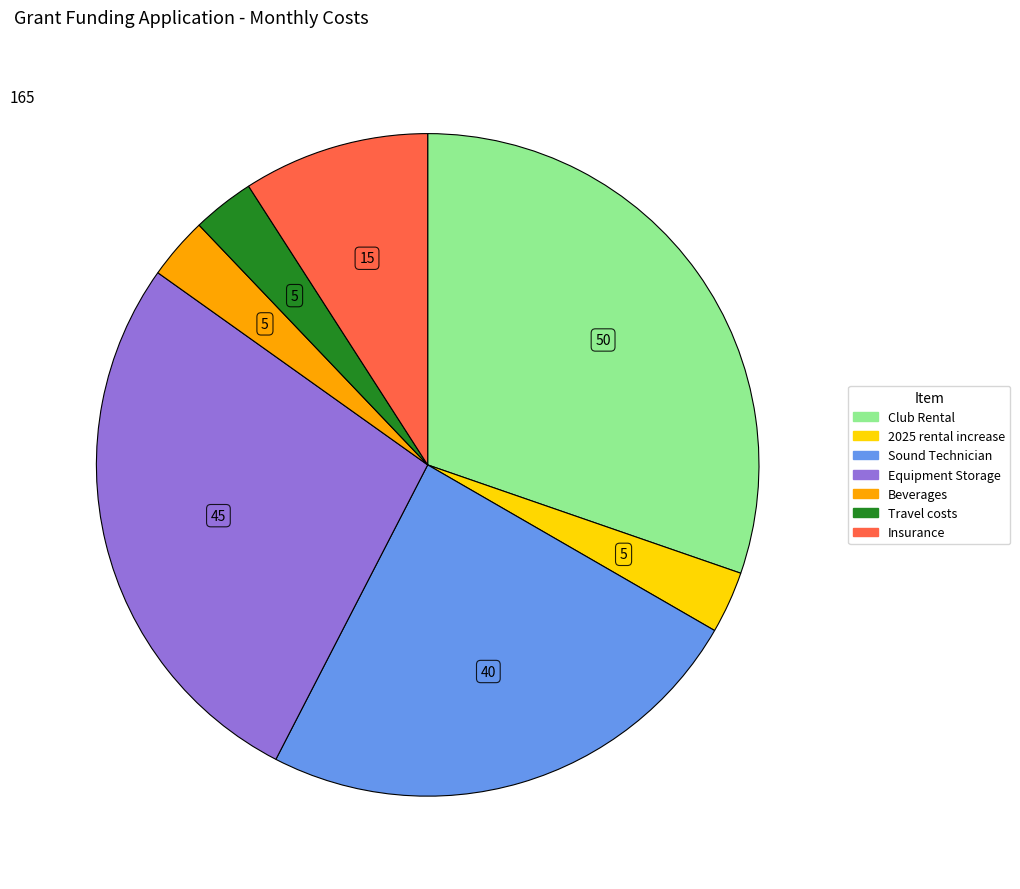

Do Insurance and Club Rental together represent more than half of the pie?

No